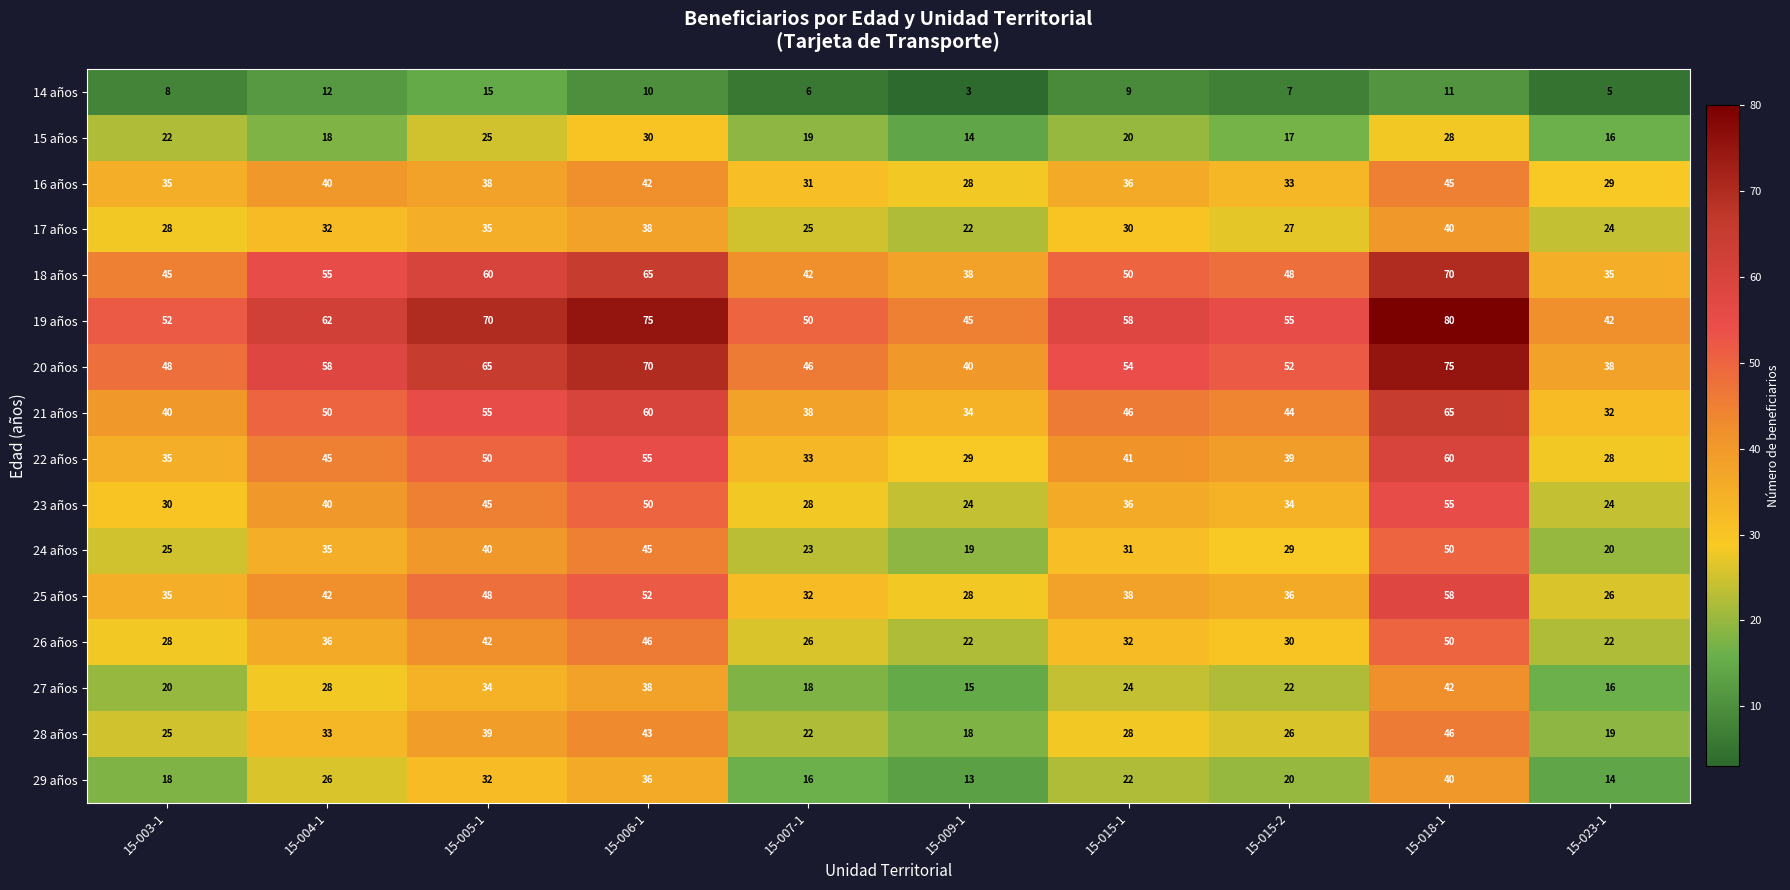

How many series are shown in this chart?

16